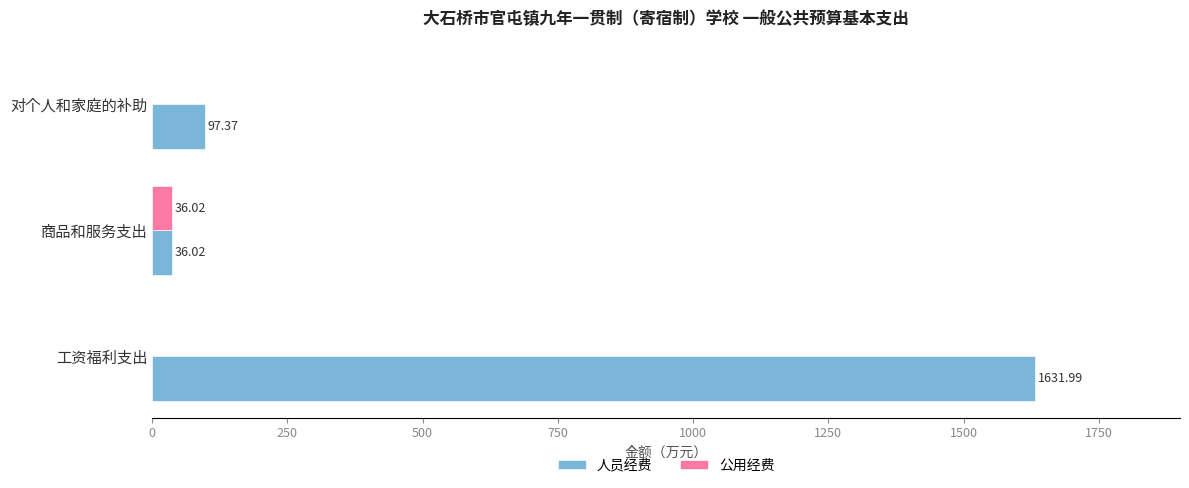

Which series has the largest total across all categories?

人员经费